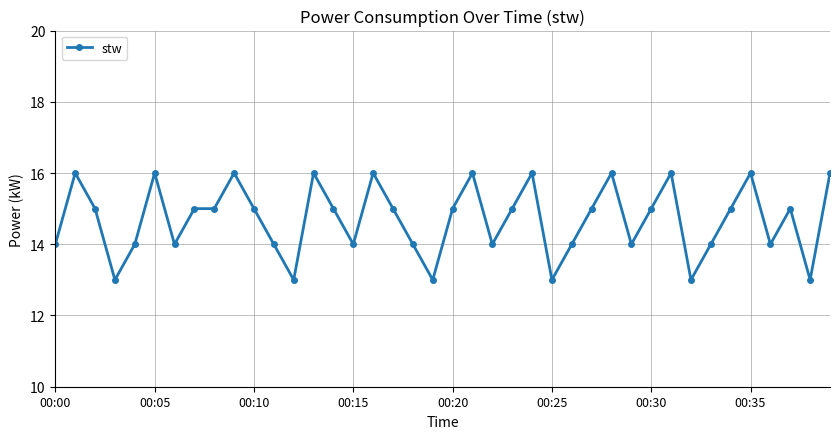

True or false: there are more than 0 points higher than both neighbors.

True